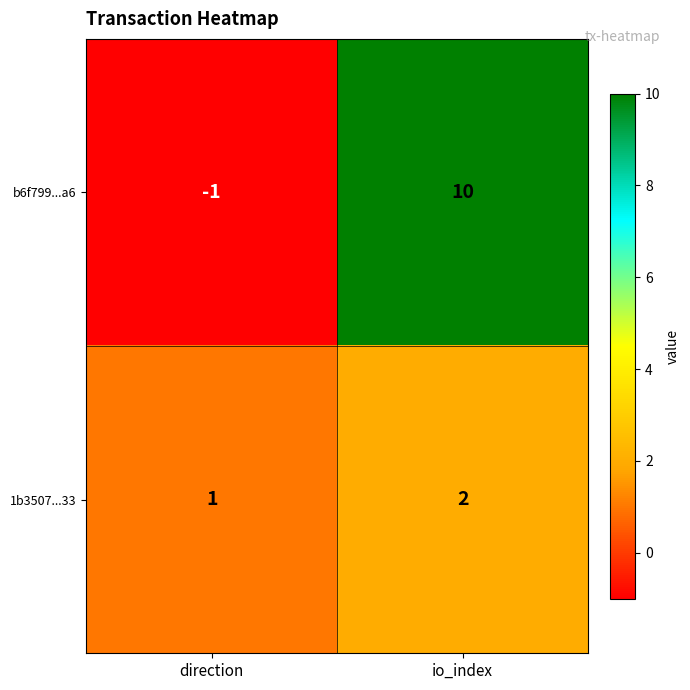

Rank the series by their average value, from highest to lowest.

b6f799...a6, 1b3507...33